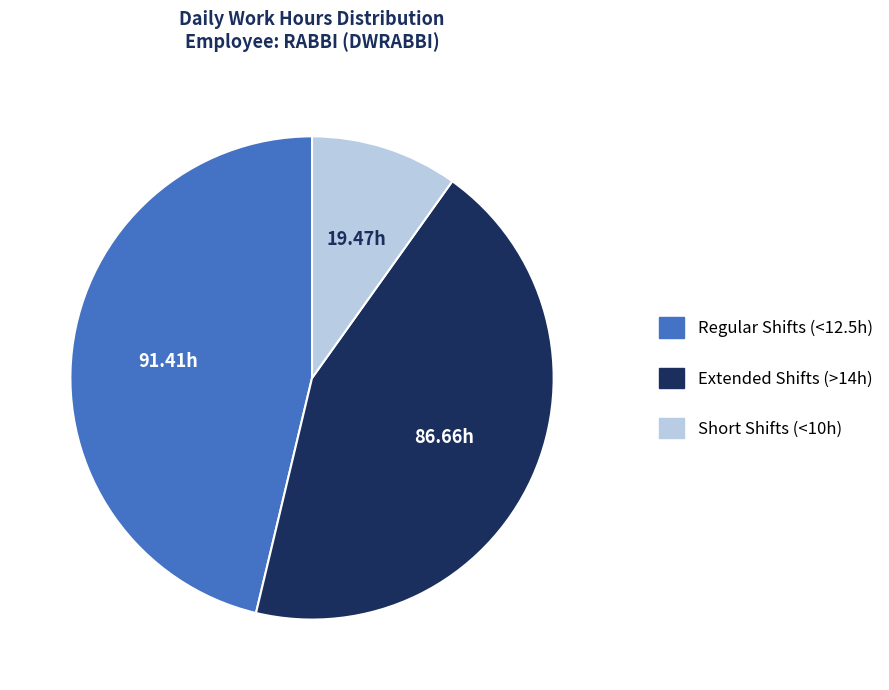

Is there any slice that represents more than half of the pie?

No